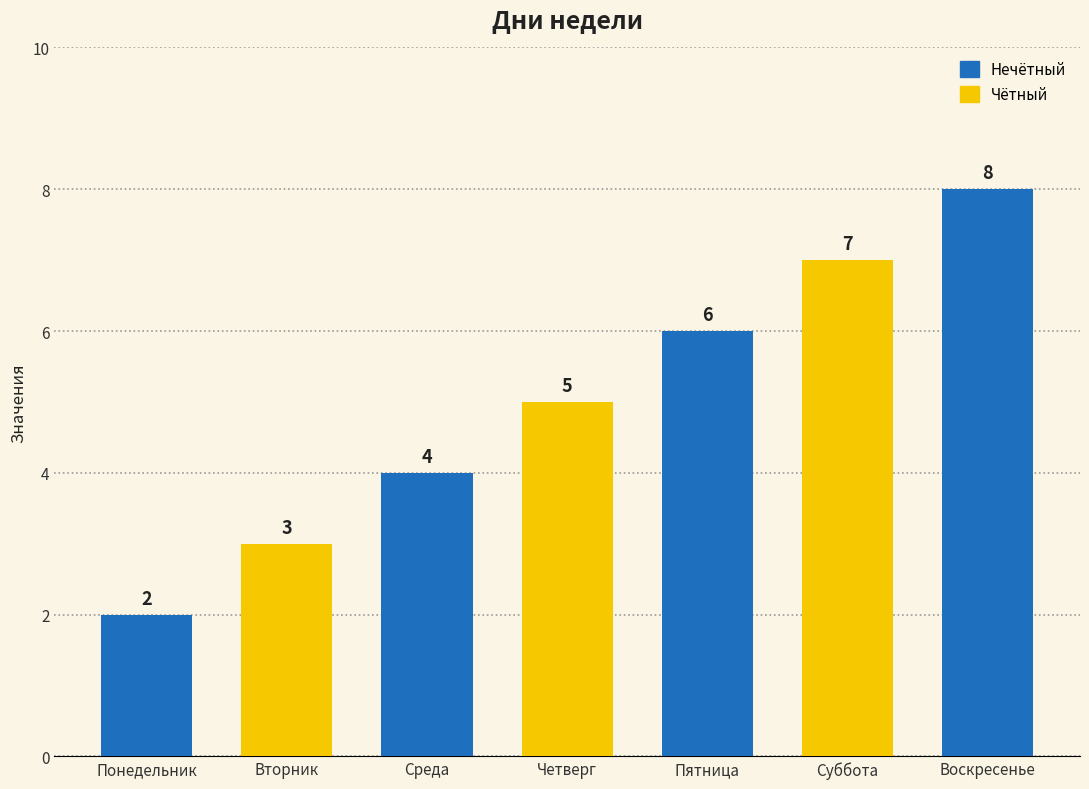

List the labels in order of value, largest first.

Воскресенье, Суббота, Пятница, Четверг, Среда, Вторник, Понедельник